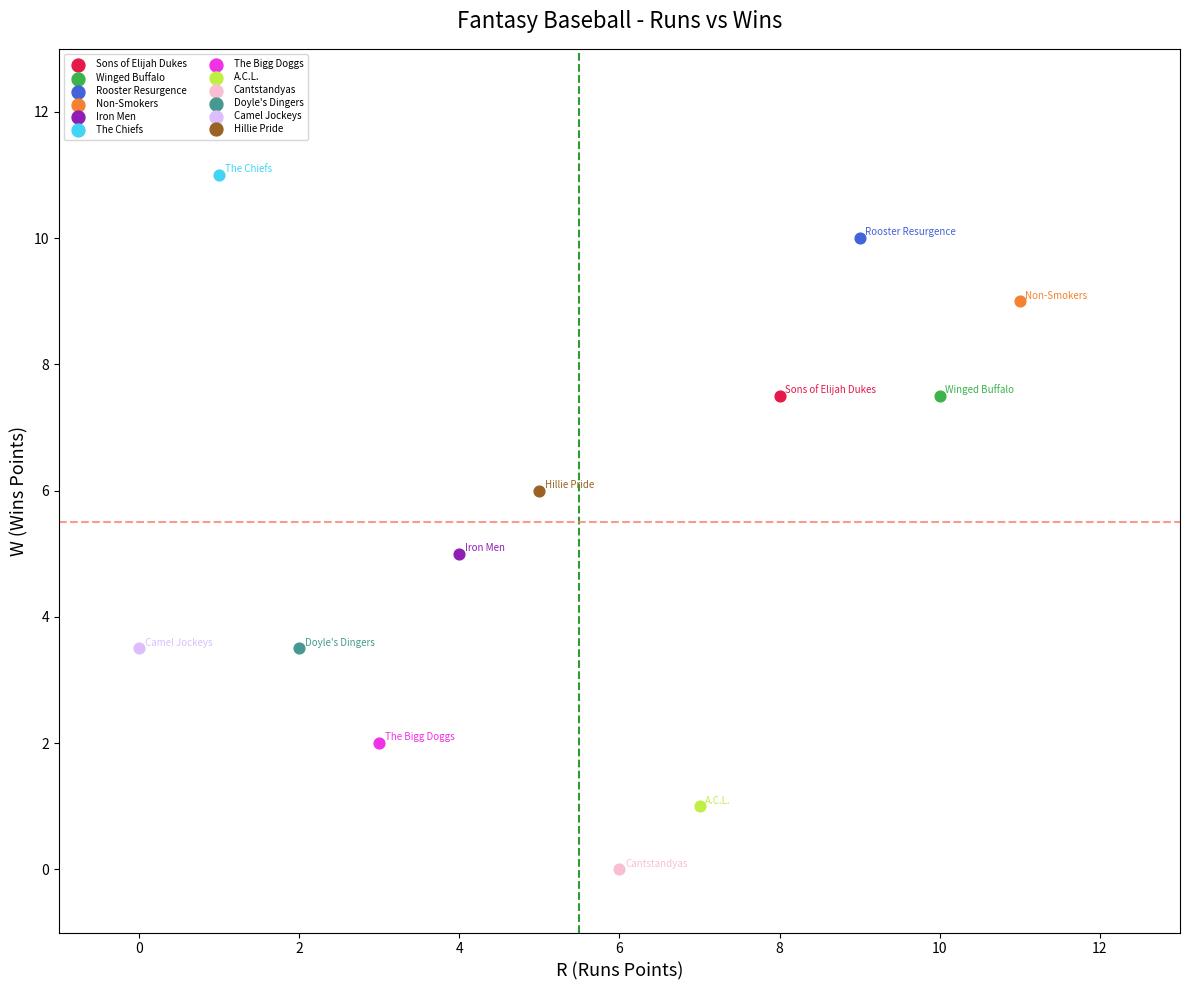

What are all the series names shown in the legend?

Sons of Elijah Dukes, Winged Buffalo, Rooster Resurgence, Non-Smokers, Iron Men, The Chiefs, The Bigg Doggs, A.C.L., Cantstandyas, Doyle's Dingers, Camel Jockeys, Hillie Pride